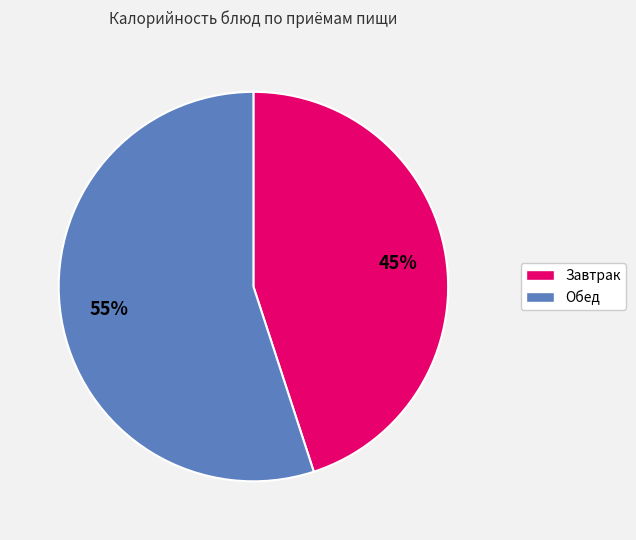

Does any single category account for the majority?

Yes